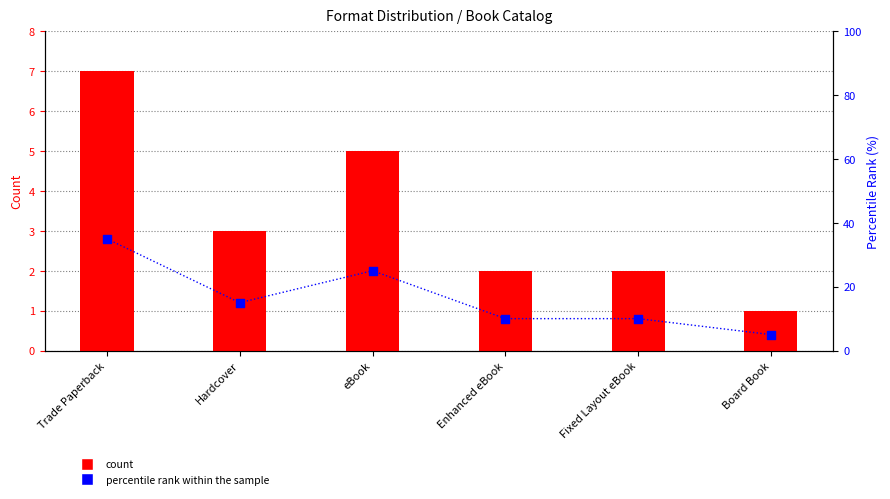

Which series reaches the minimum Y coordinate?

count